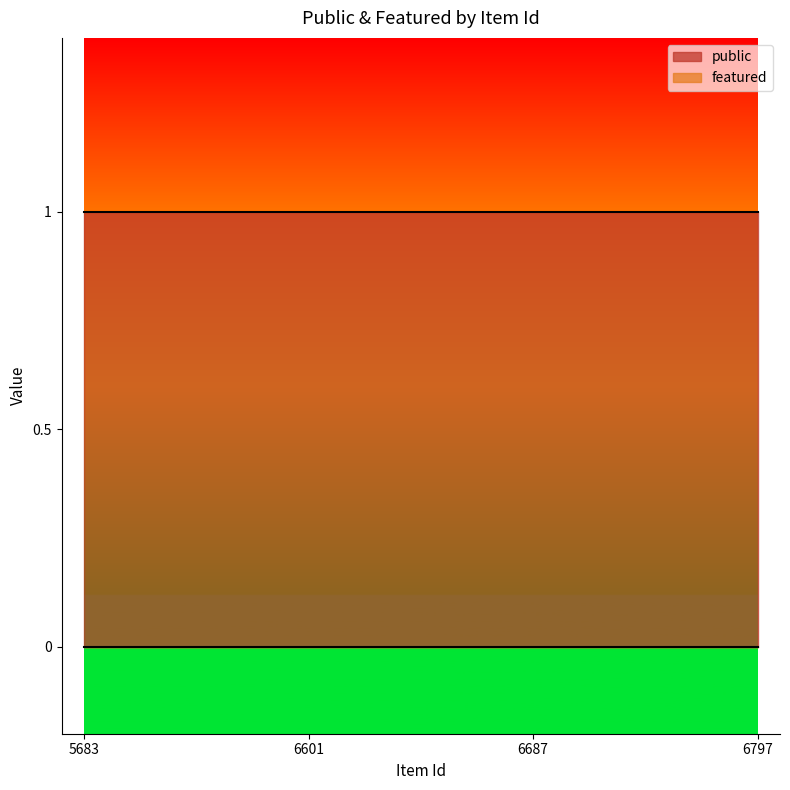

At how many categories does at least one series exceed 0?

4